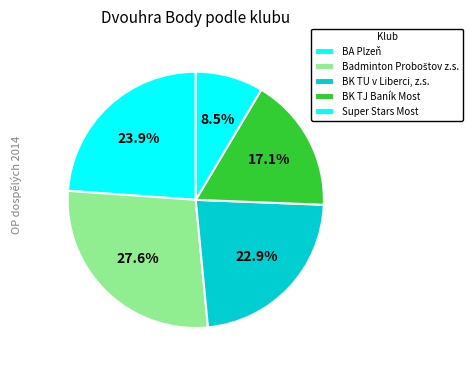

Is Super Stars Most the majority of the pie?

No